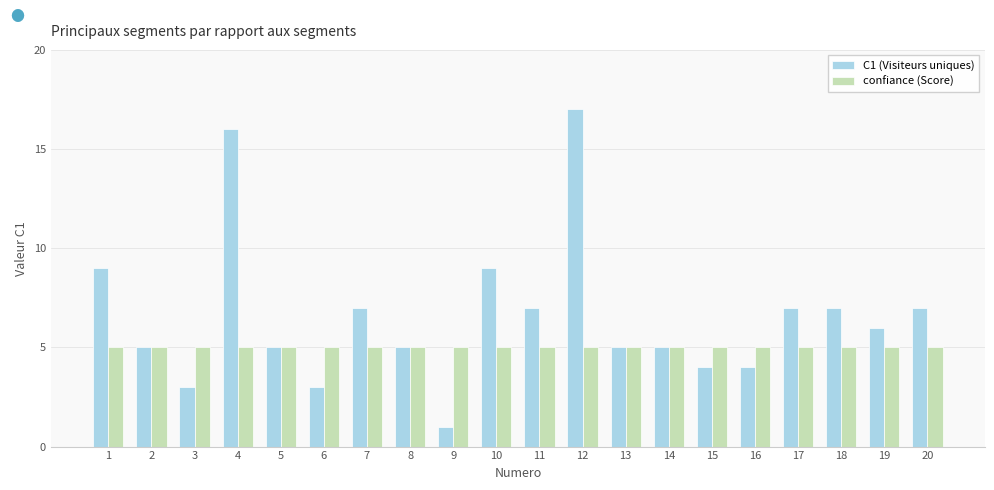

What is the spread (max minus min) of values at 17?

2